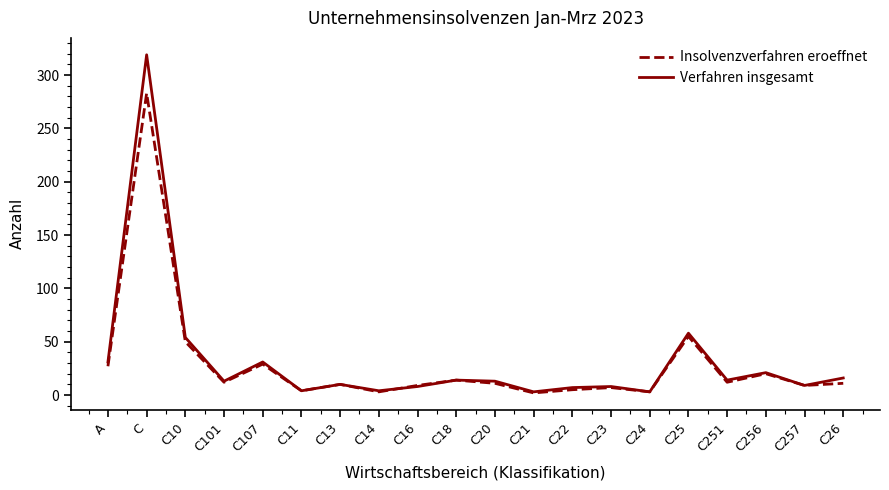

Rank the series by their maximum value, from highest to lowest.

Verfahren insgesamt, Insolvenzverfahren eroeffnet